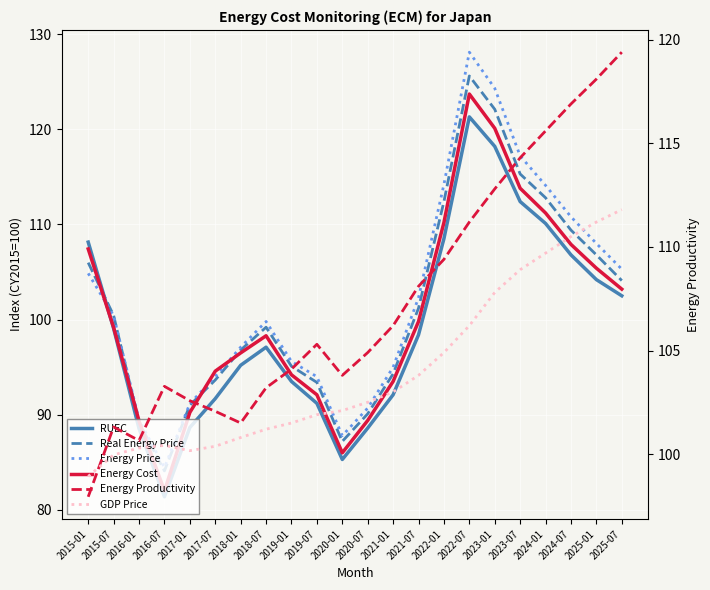

Which label corresponds to the smallest value in the chart?

2016-07